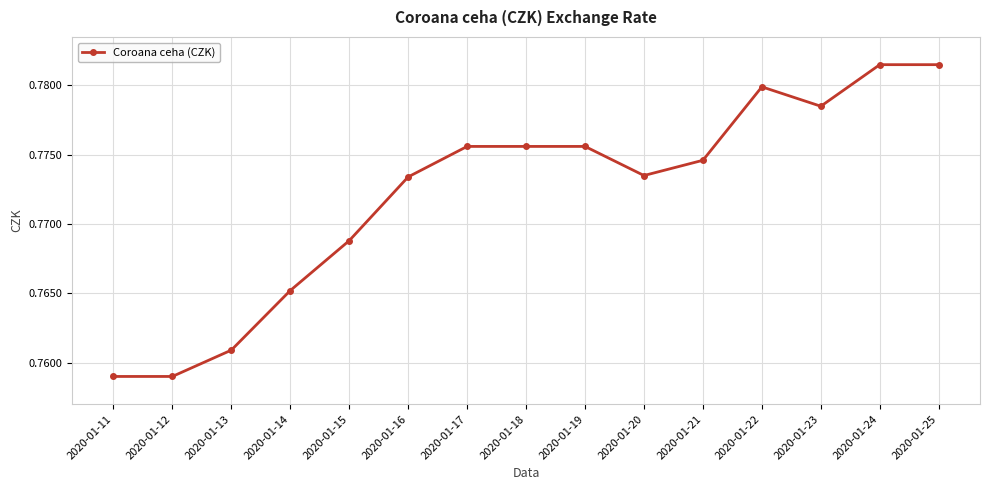

How many lines are shown in the chart?

1